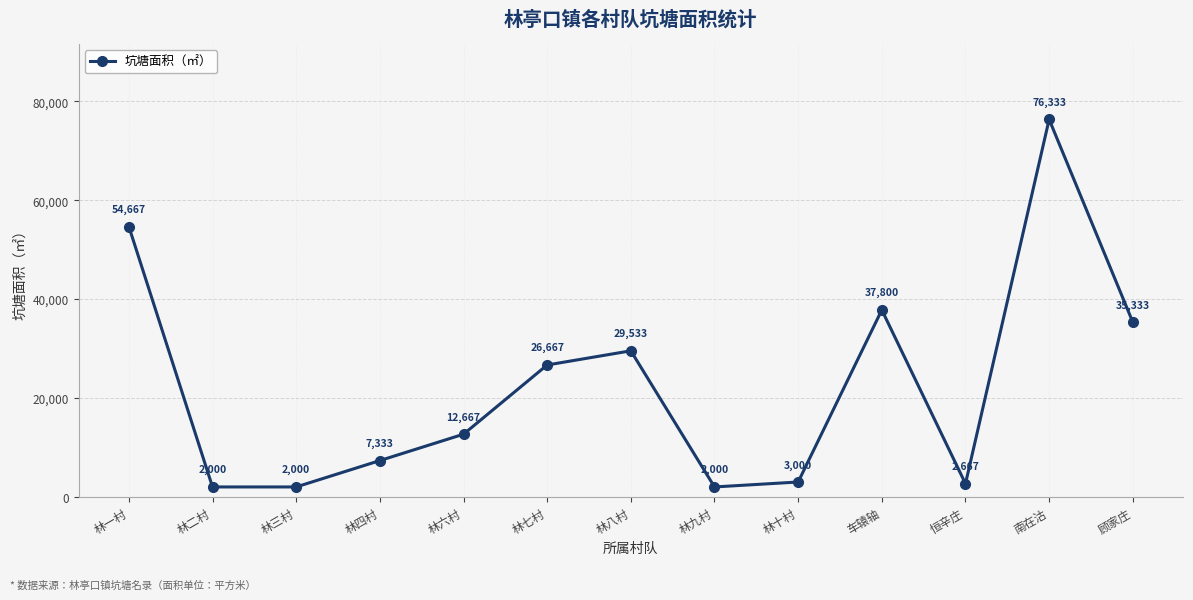

What is the approximate value at 林二村?

2000.0